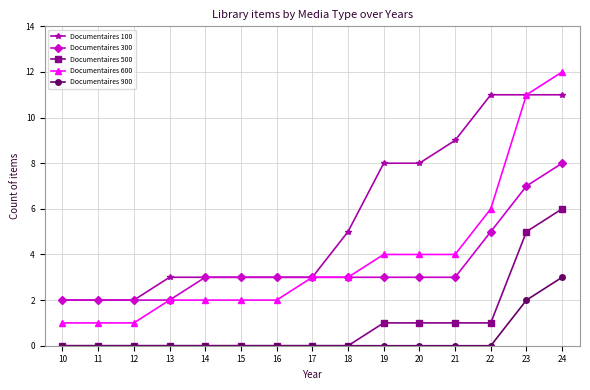

Which category has the highest value in the Documentaires 900 series?

24